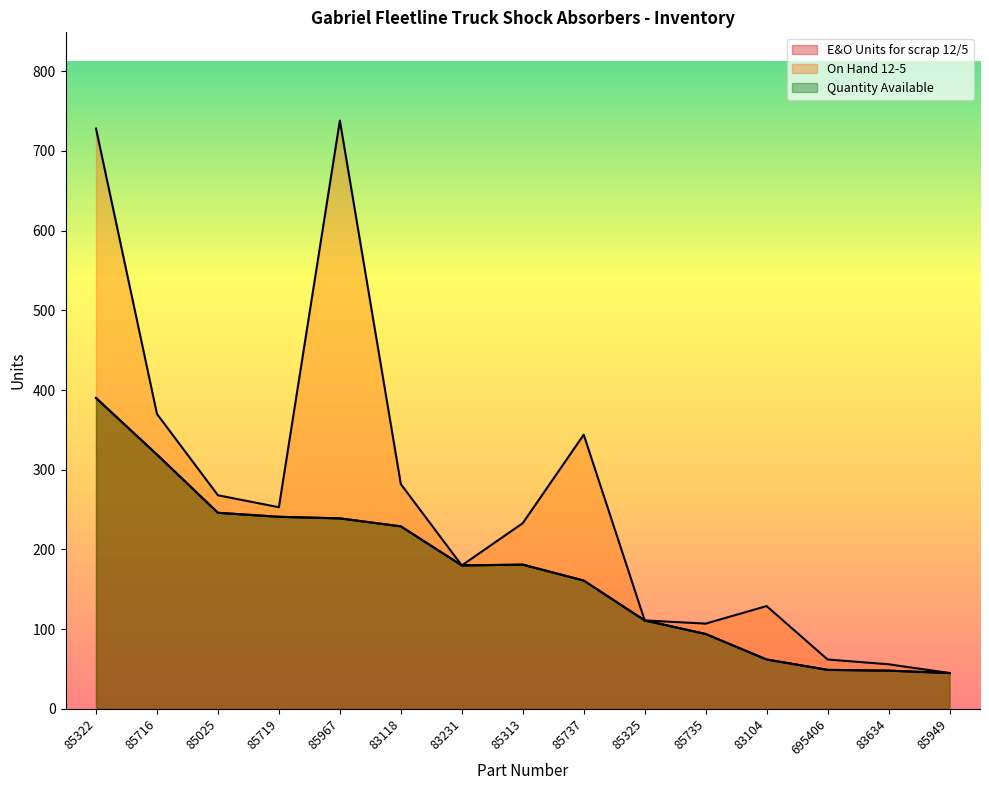

At which category is the sum across all series the highest?

85322